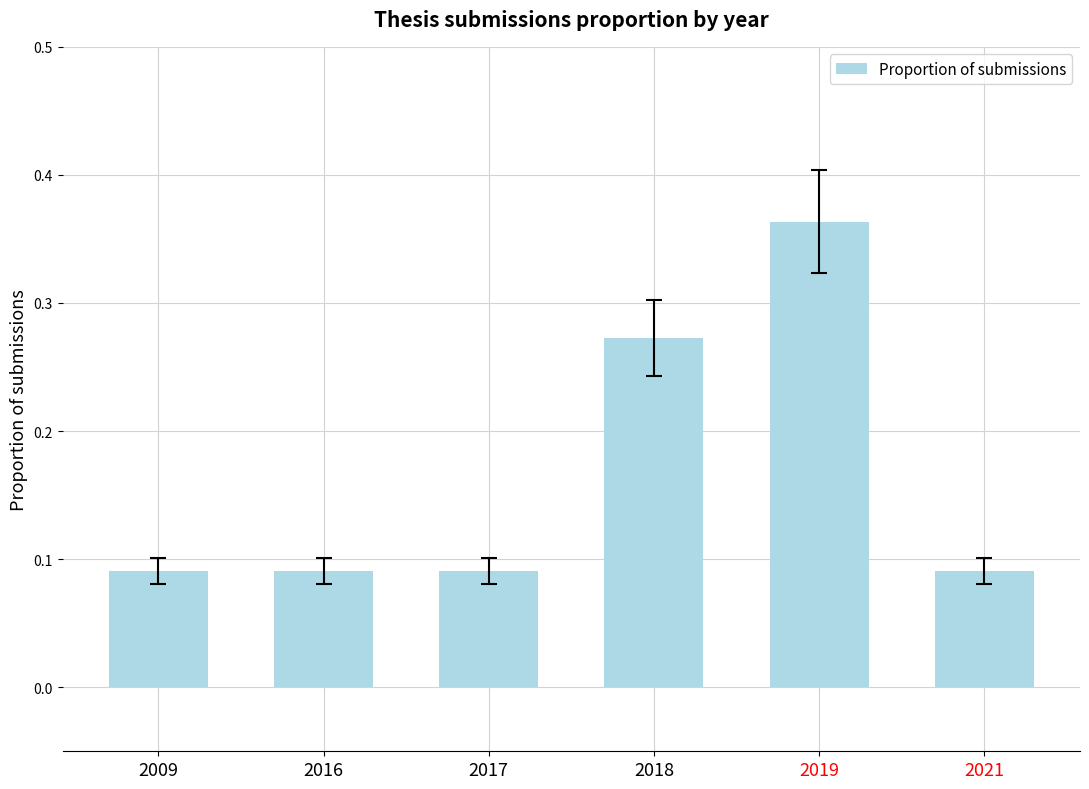

Count the values in the range 0 to 1.

6